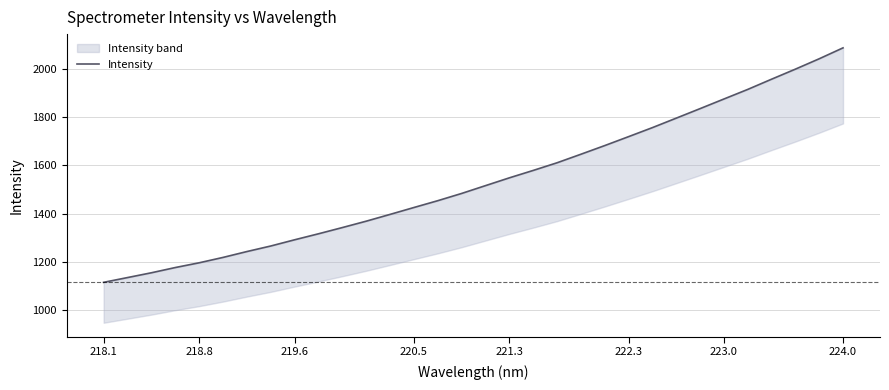

How many lines are shown in the chart?

1